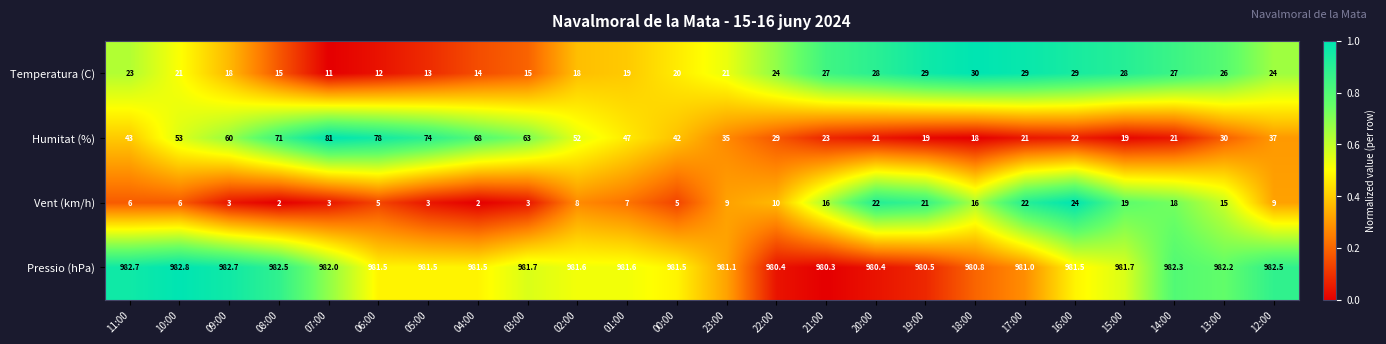

How many series are shown in this chart?

4